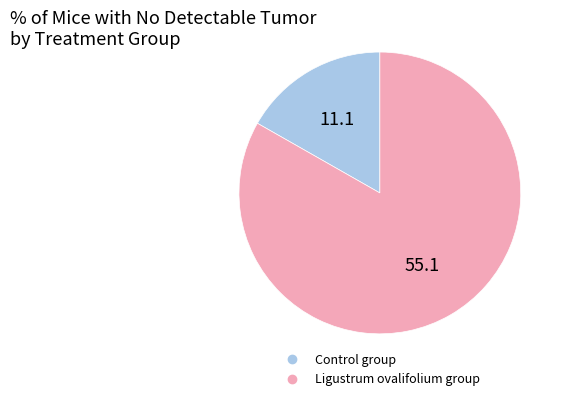

True or false: Control group accounts for 17% of the total.

True